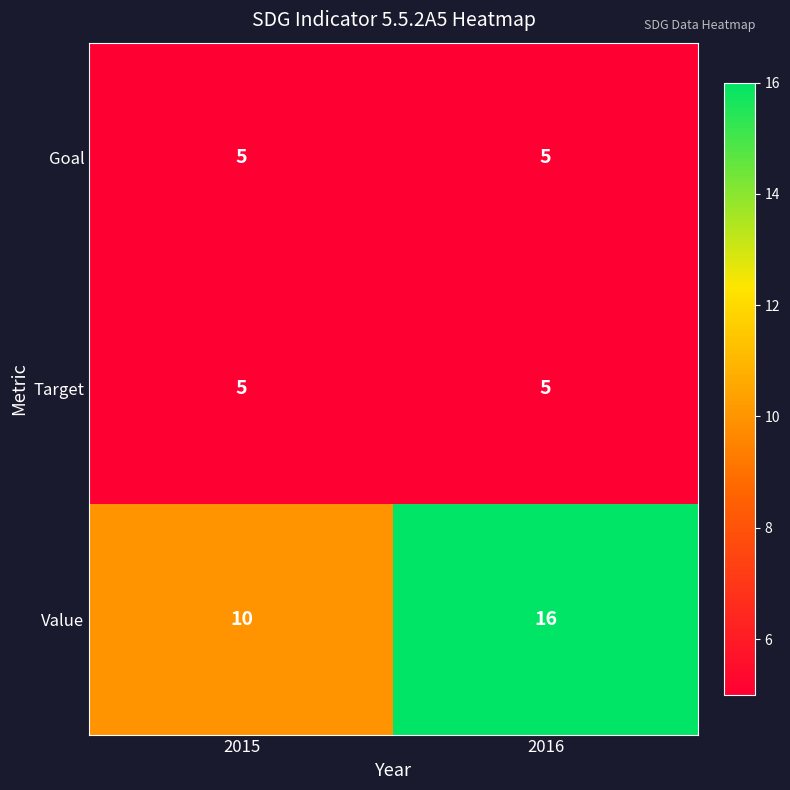

What is the approximate value of Target at 2015?

5